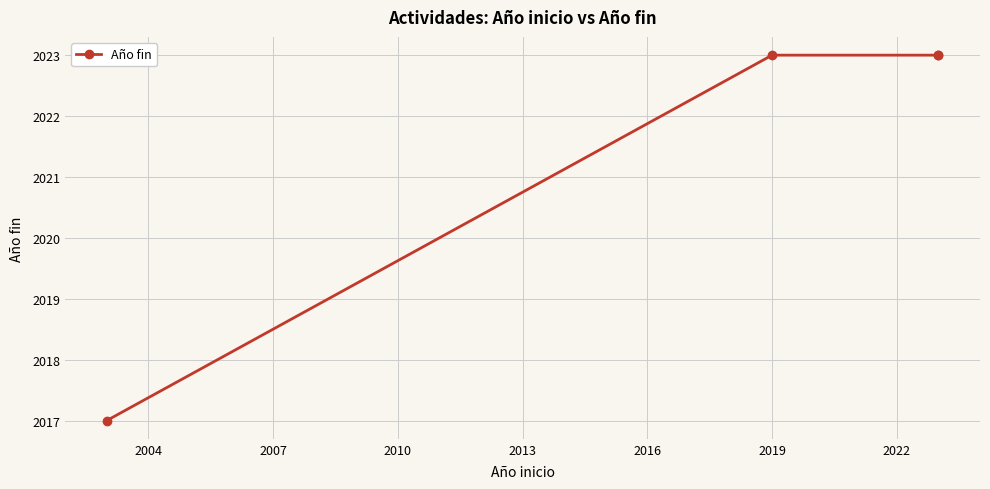

Does the chart display data point markers on the line(s)?

Yes